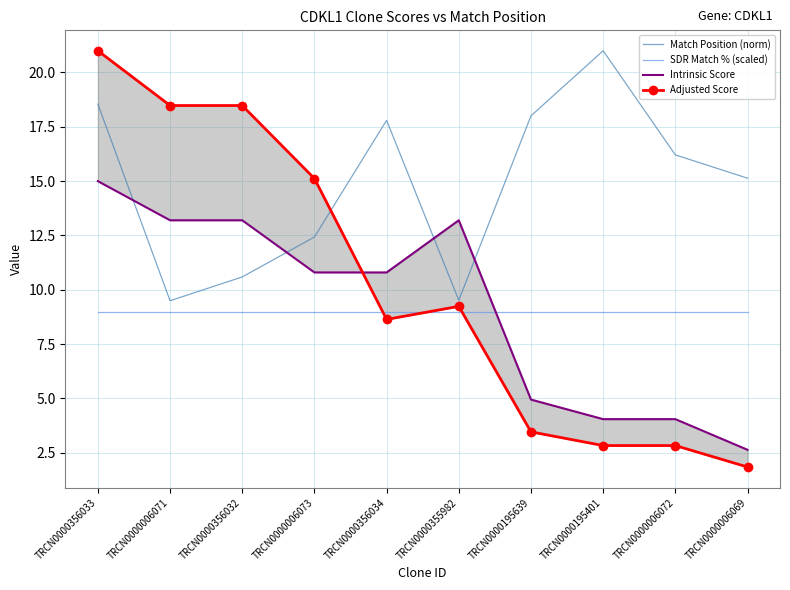

How many lines are shown in the chart?

4